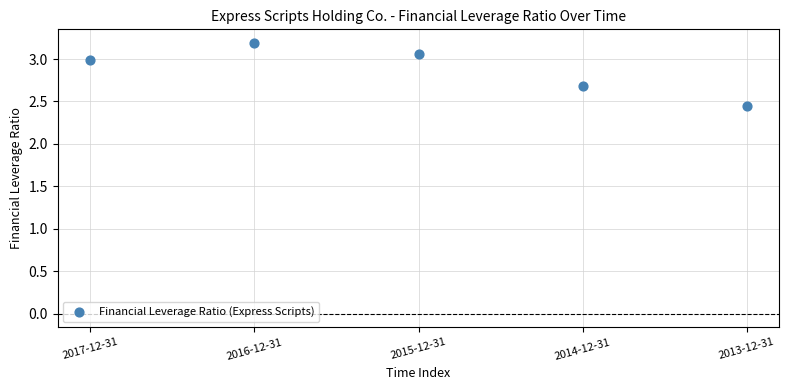

What is the range of Y values (max minus min)?

0.7